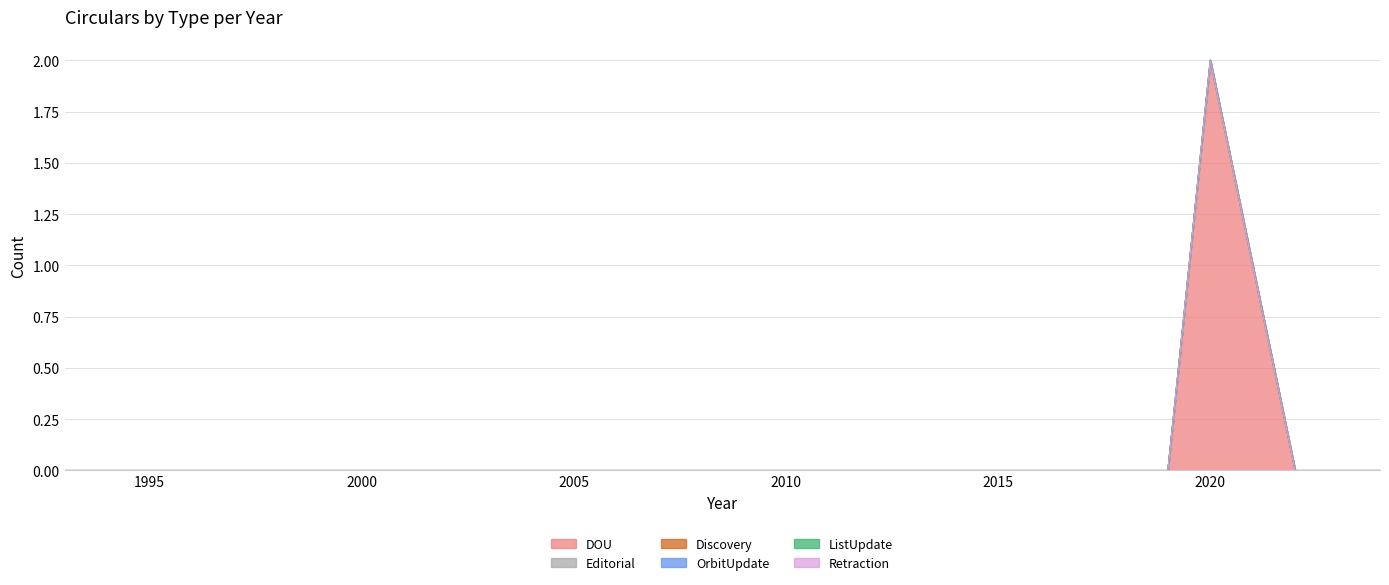

Is it true that OrbitUpdate equals 0 at 2020?

True